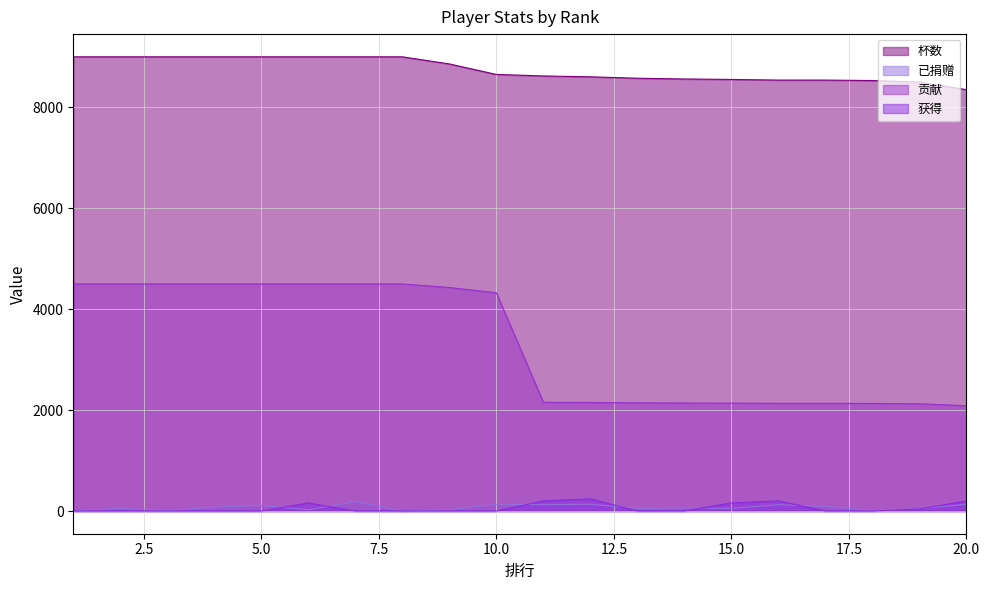

What is the value of the 已捐赠 point at the 18th from the left?

10